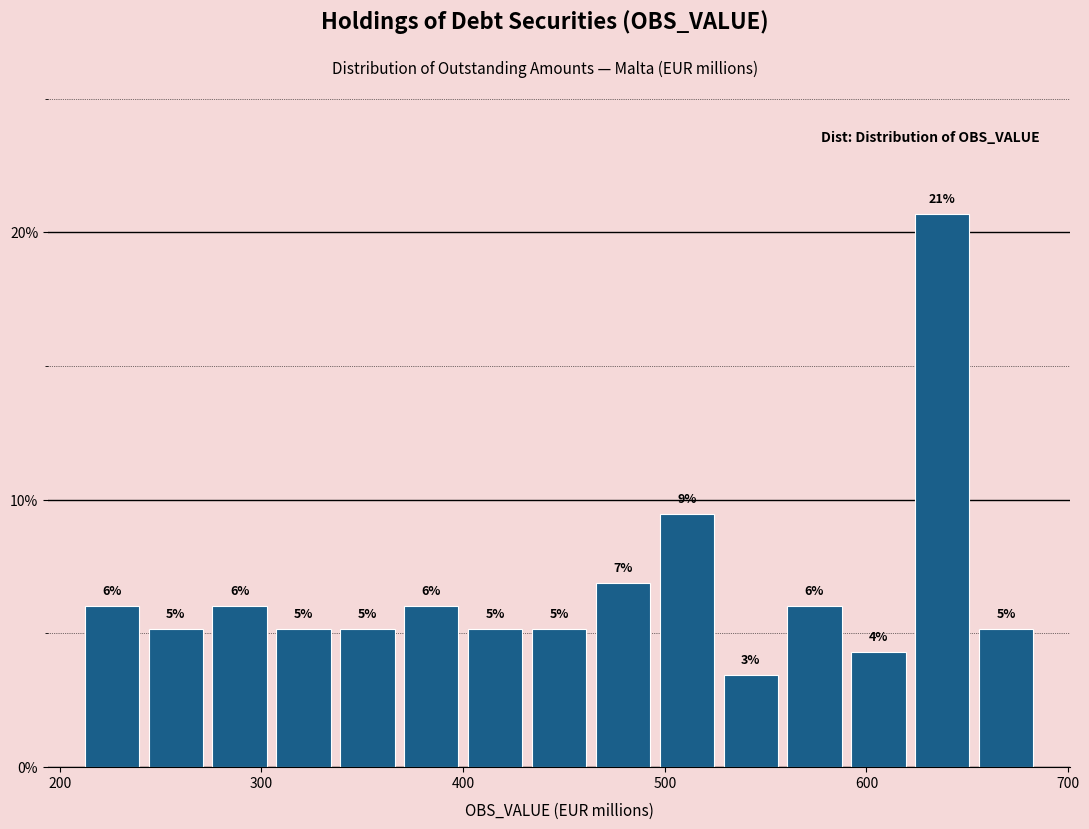

Read against the x-axis, roughly where is the centre of the tallest bar?

640